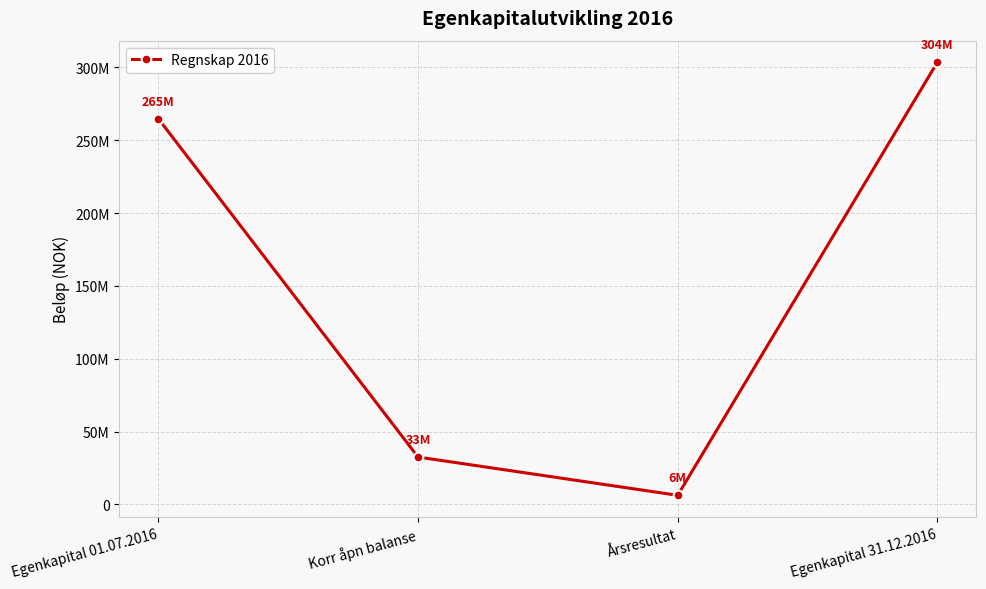

List the labels in order of value, largest first.

Egenkapital 31.12.2016, Egenkapital 01.07.2016, Korr åpn balanse, Årsresultat